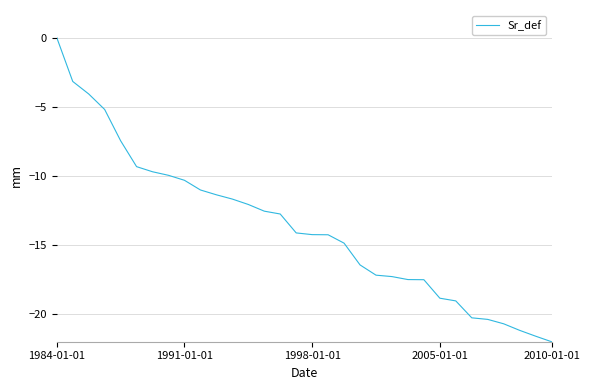

What is the smallest value displayed?

-22.0